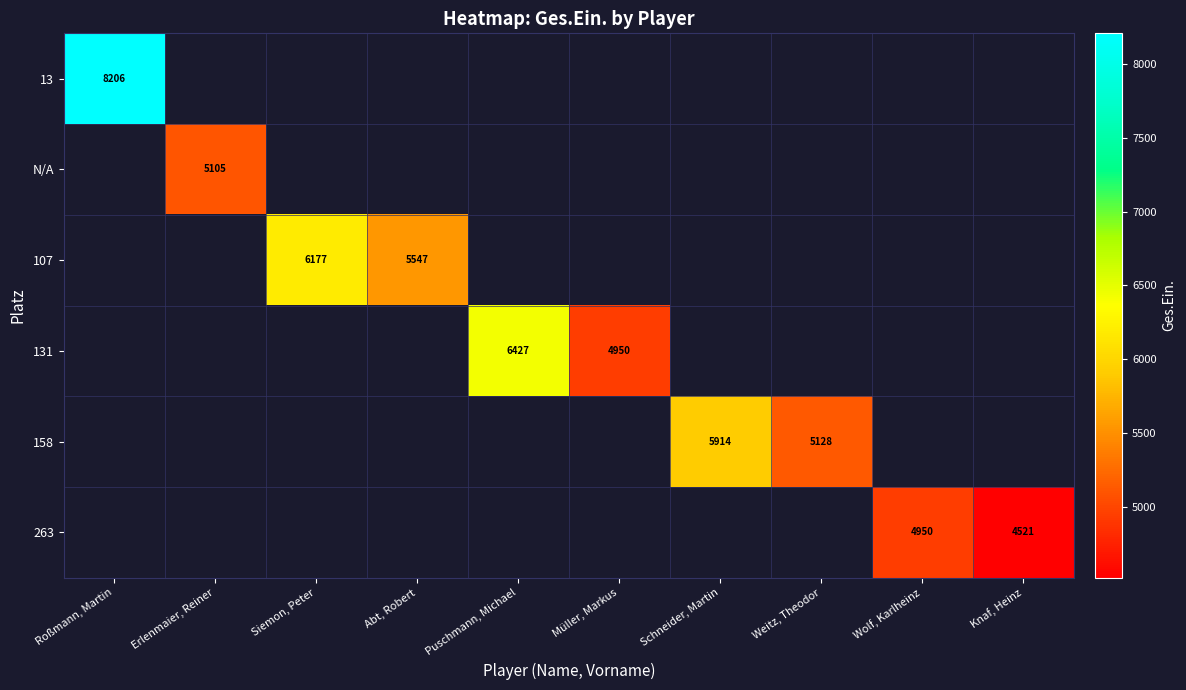

Is the value of N/A at Erlenmaier, Reiner greater than the value of 158 at Schneider, Martin?

No